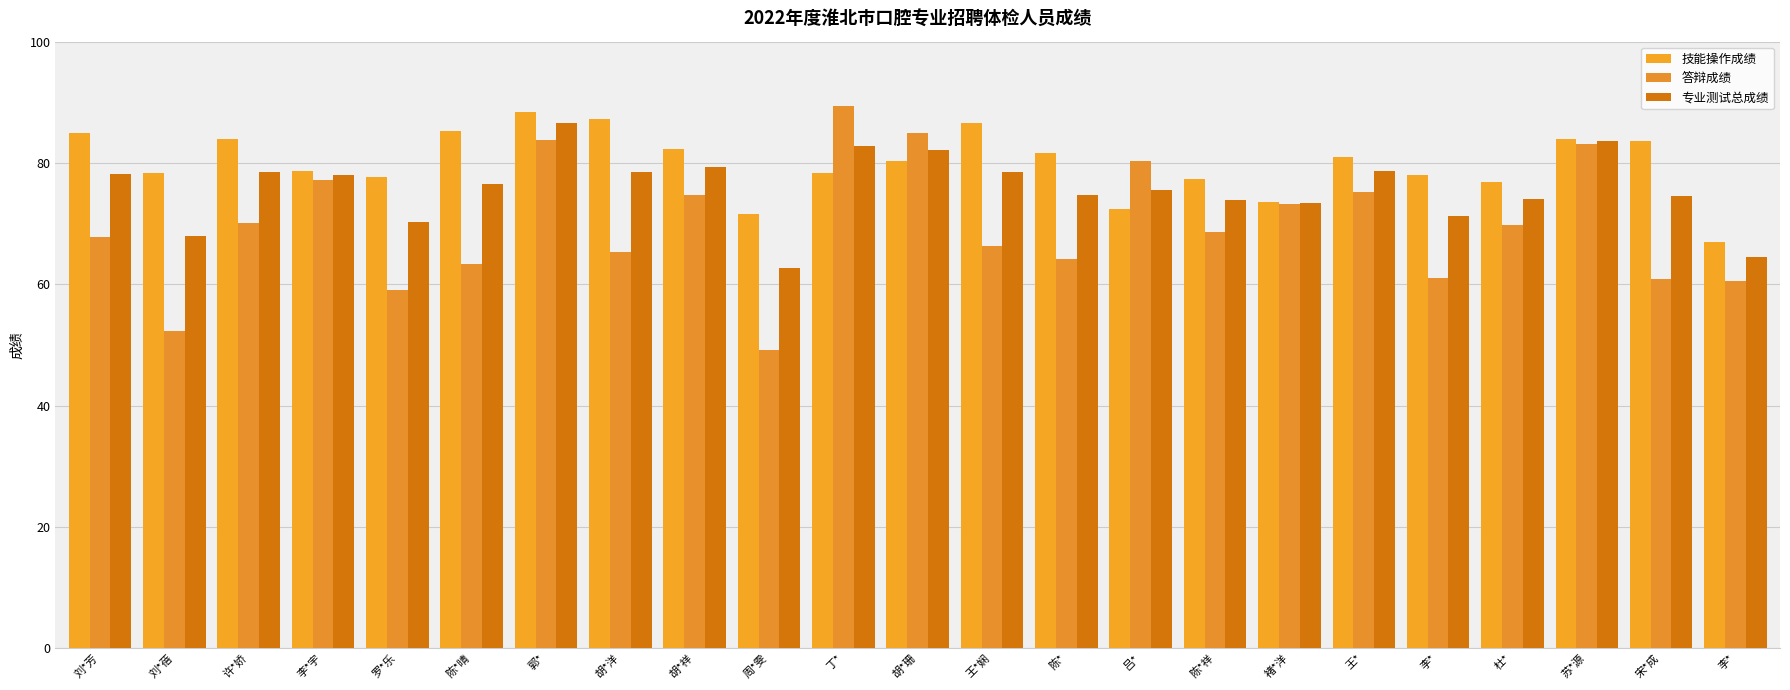

What is the average value of the 技能操作成绩 series?

80.0